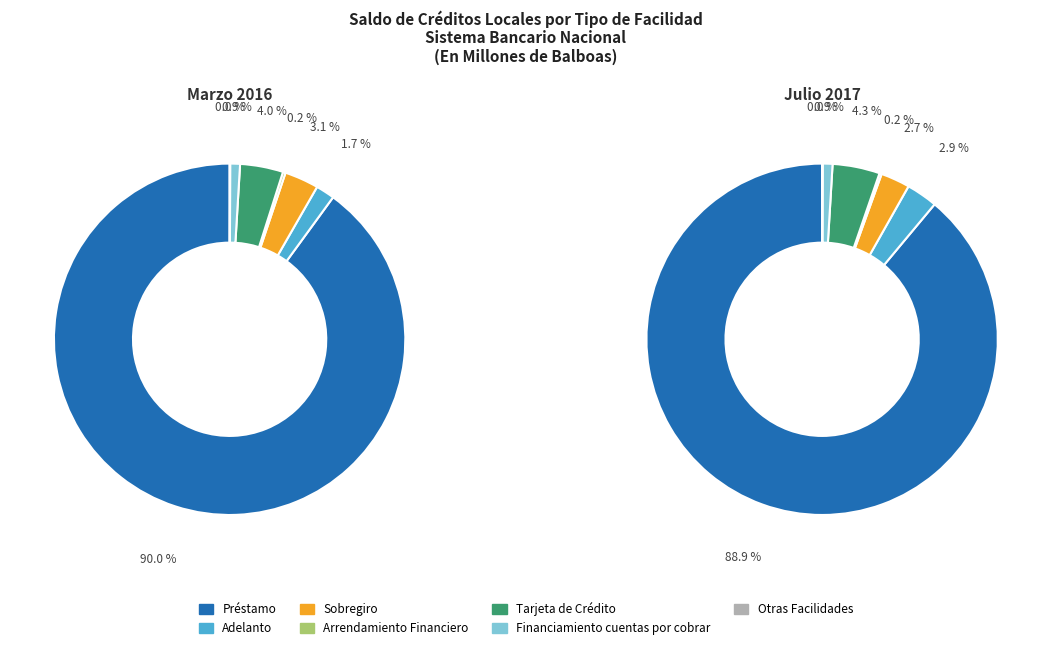

Is it true that Adelanto is 13% of the pie?

False